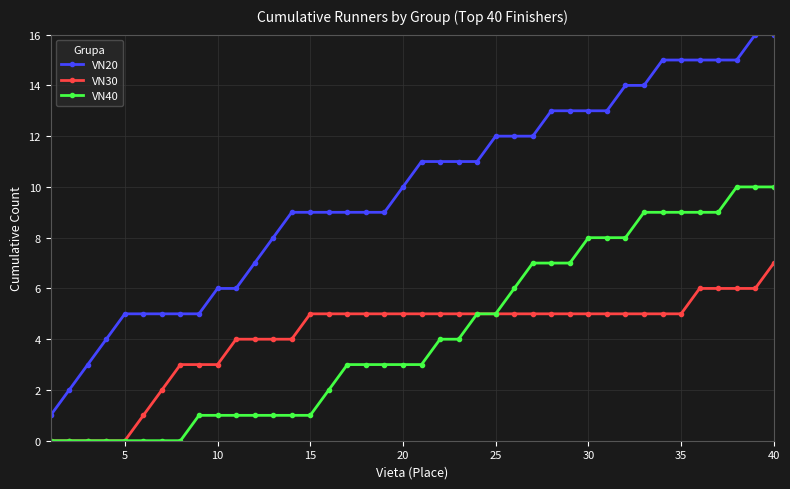

What is the value of the VN40 point at the 37th from the left?

9